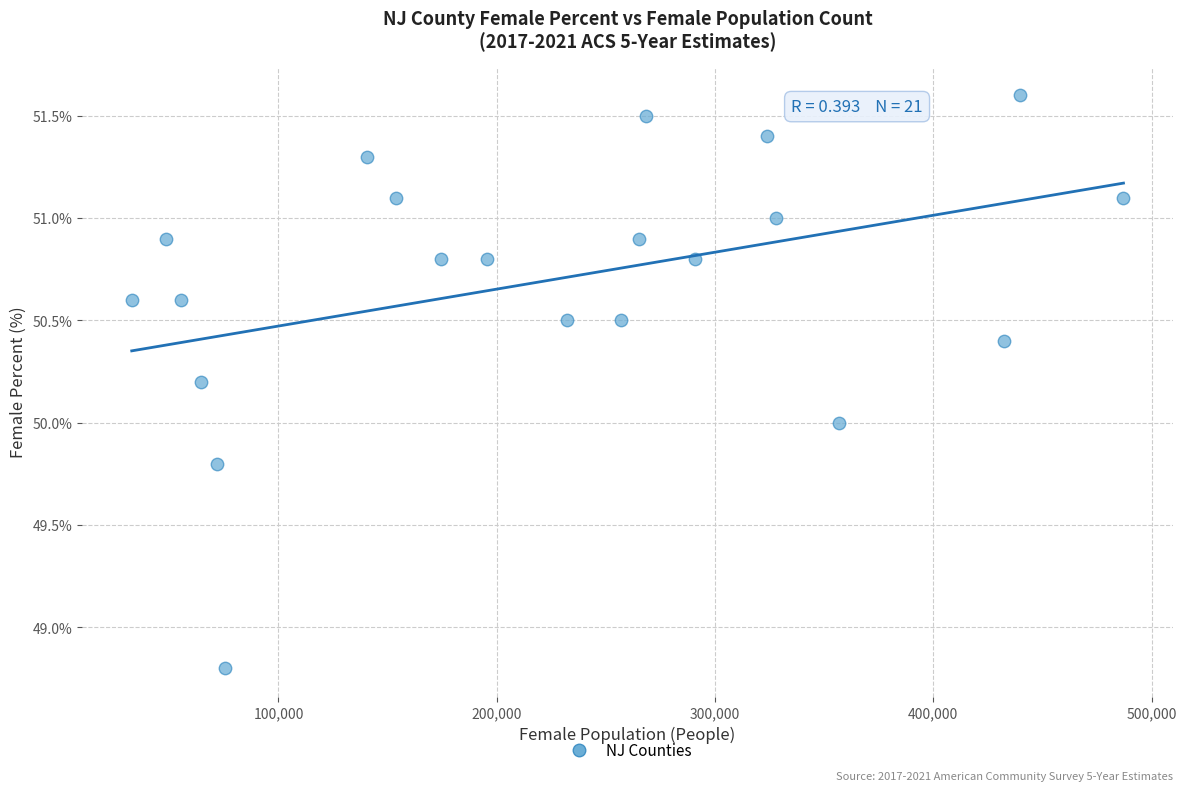

What is the range of Y values (max minus min)?

2.8